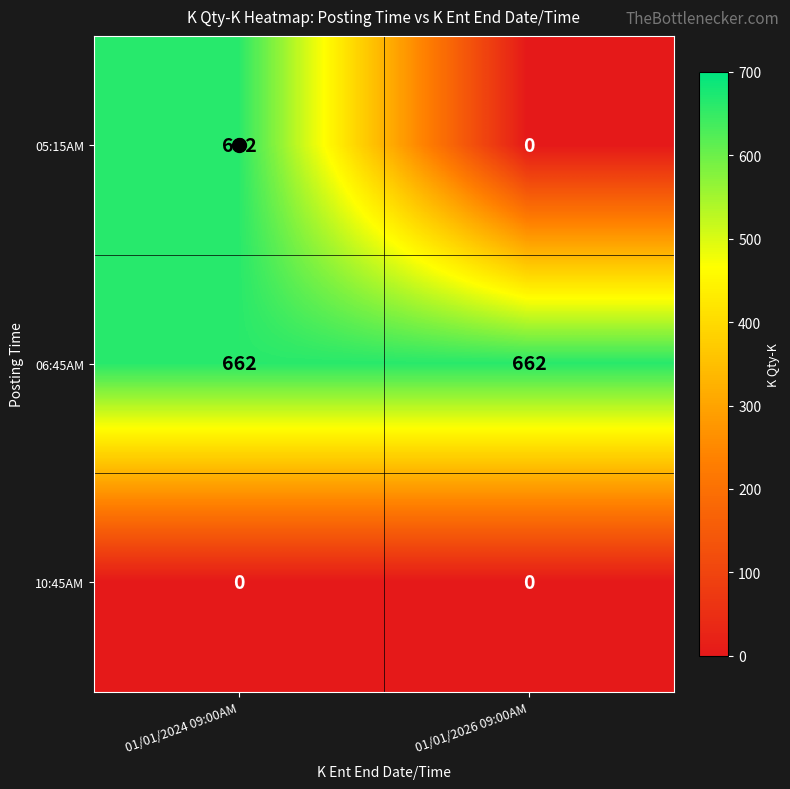

Count the number of categories in the chart.

2